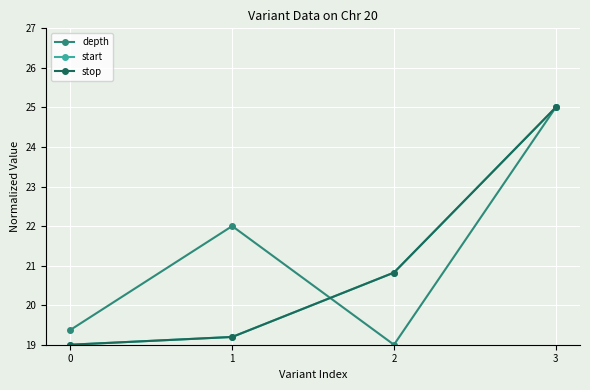

True or false: start has a value of 33.8 at 2.

False